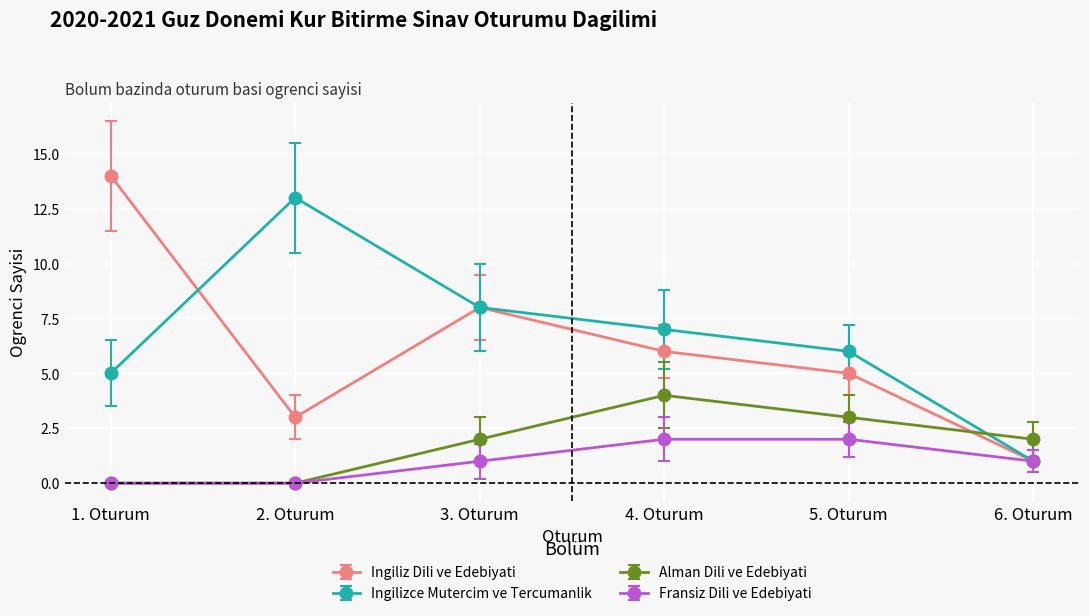

Which series ends up on top after the final intersection of Alman Dili ve Edebiyati and Ingilizce Mutercim ve Tercumanlik?

Alman Dili ve Edebiyati